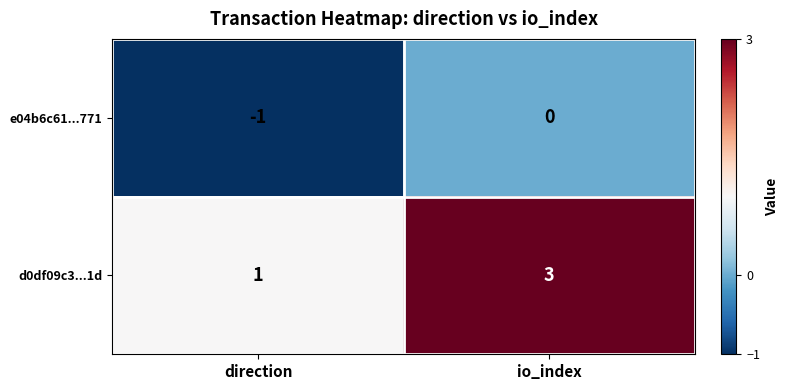

Reading left to right, what are all the values shown in this chart?

e04b6c61...771: direction=-1	io_index=0
d0df09c3...1d: direction=1	io_index=3